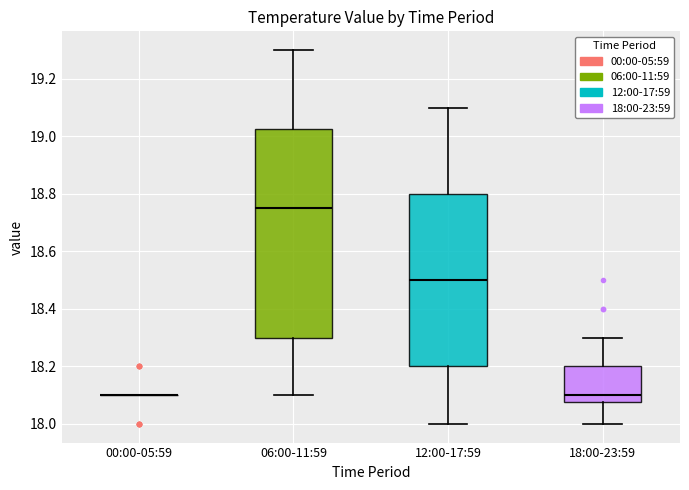

Comparing the boxes themselves (not the whiskers), which one is the tallest?

06:00-11:59